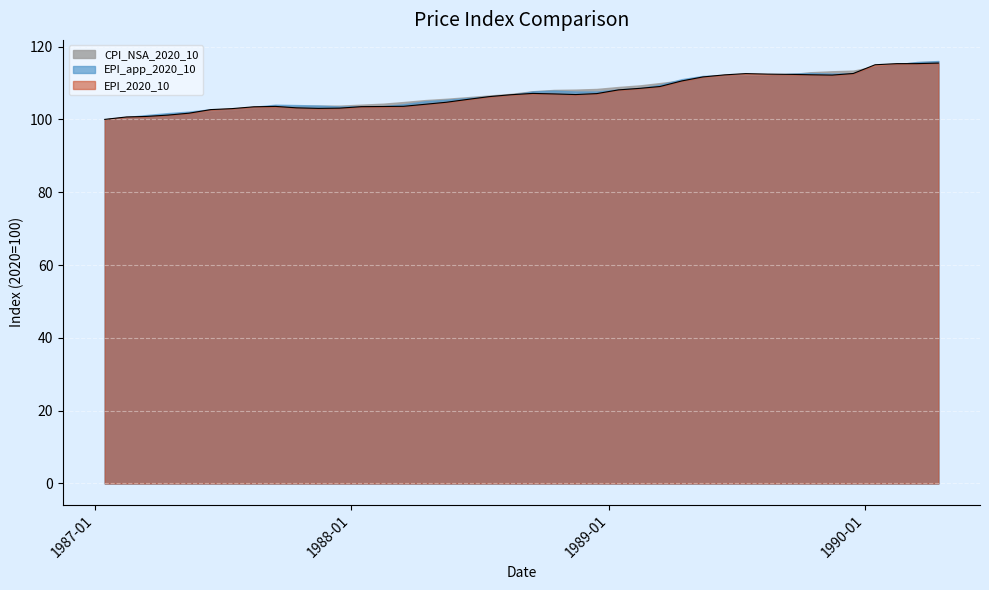

True or false: CPI_NSA_2020_10 and EPI_app_2020_10 intersect in this chart.

True